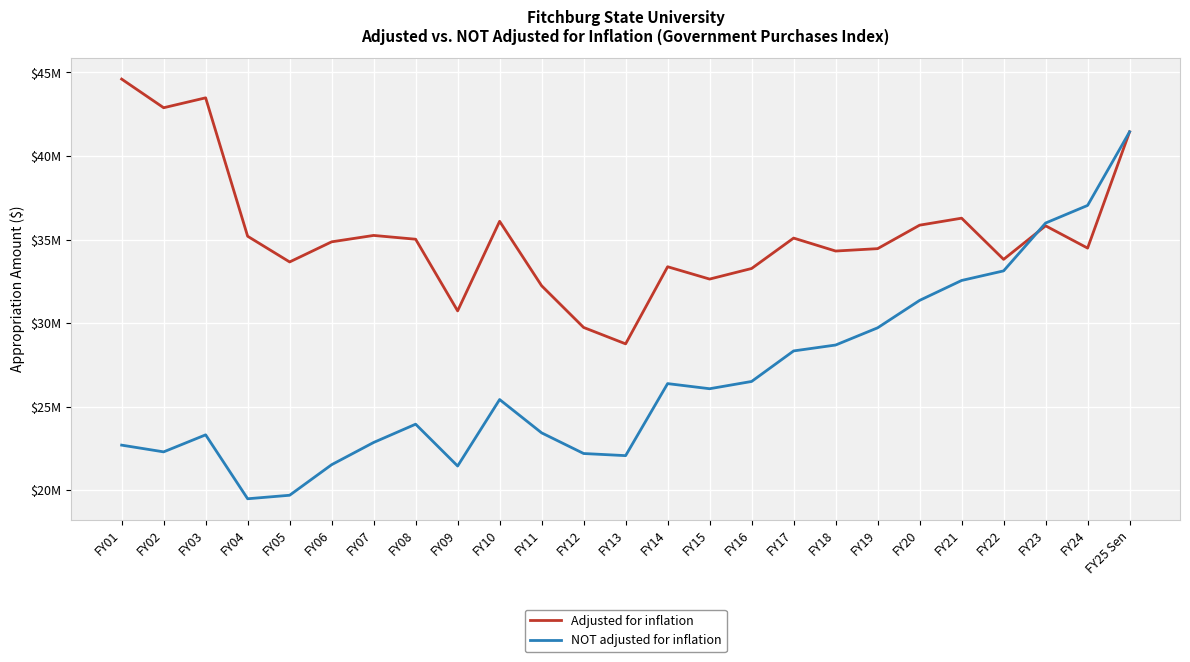

Reading left to right, what are all the values shown in this chart?

Adjusted for inflation: 44598755	42884364	43477114	35195656	33658141	34861632	35244473	35017554	30730236	36089358	32233220	29738444	28757498	33371152	32633245	33266898	35085457	34310995	34453743	35857895	36276995	33812160	35820003	34486757	41443969
NOT adjusted for inflation: 22698893	22295790	23314177	19489724	19700206	21527954	22858150	23951686	21448710	25426052	23432884	22197394	22070264	26379789	26072946	26508240	28334519	28687443	29716715	31357985	32549907	33123850	35986426	37040024	41443969